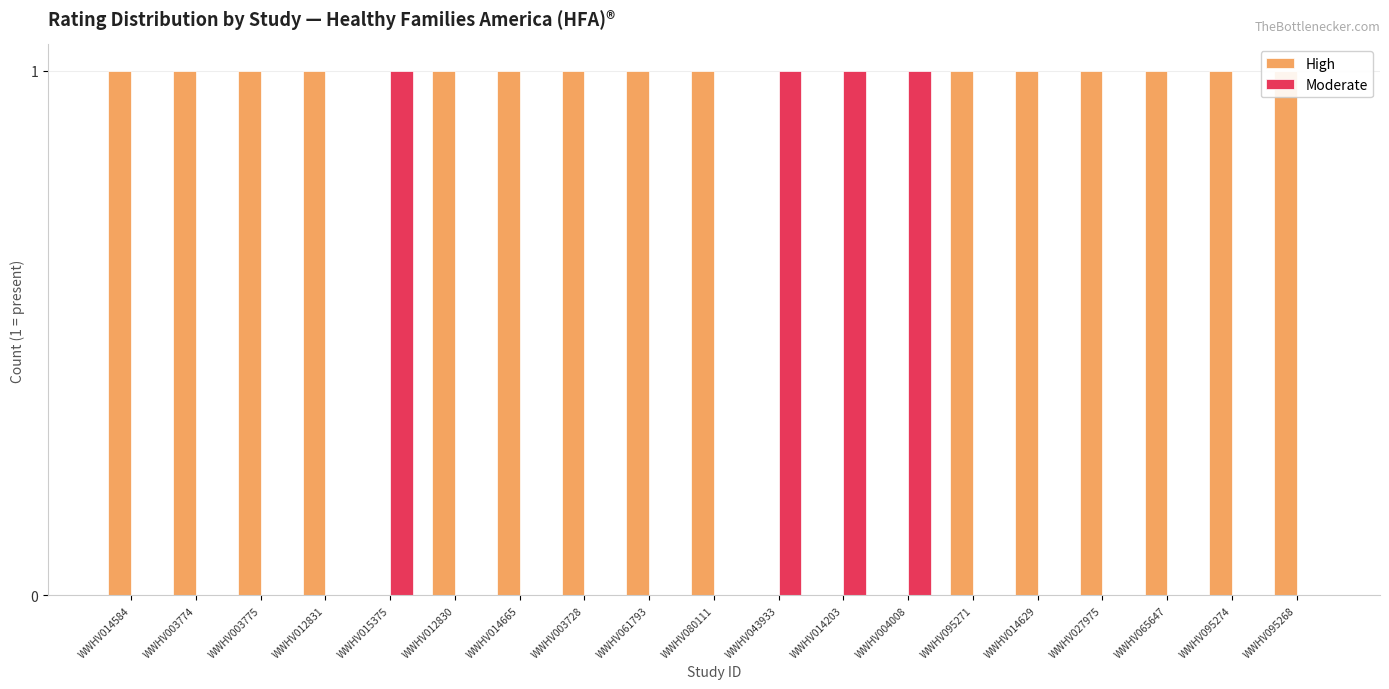

Is it true that High equals 1 at WWHV003774?

True